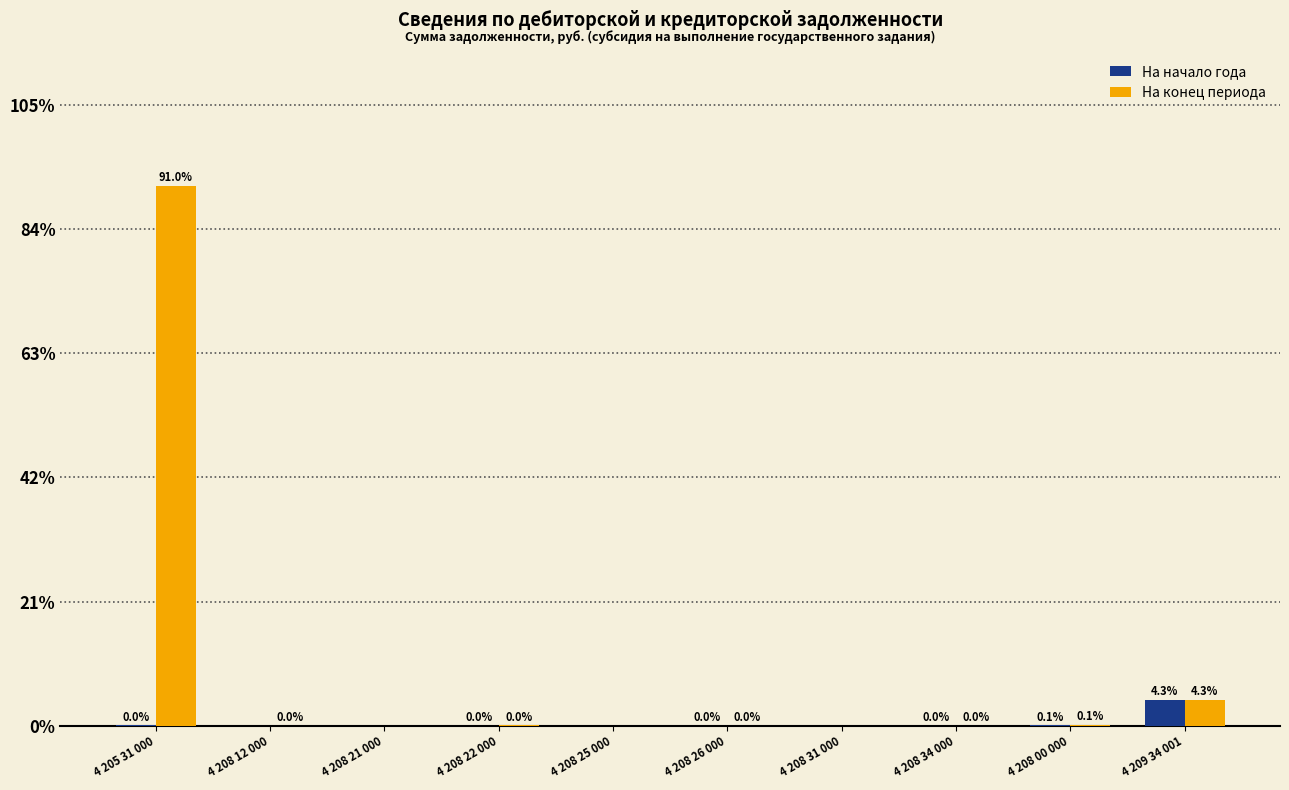

The На конец периода series shows 4.3 at 4 209 34 001. True or false?

True